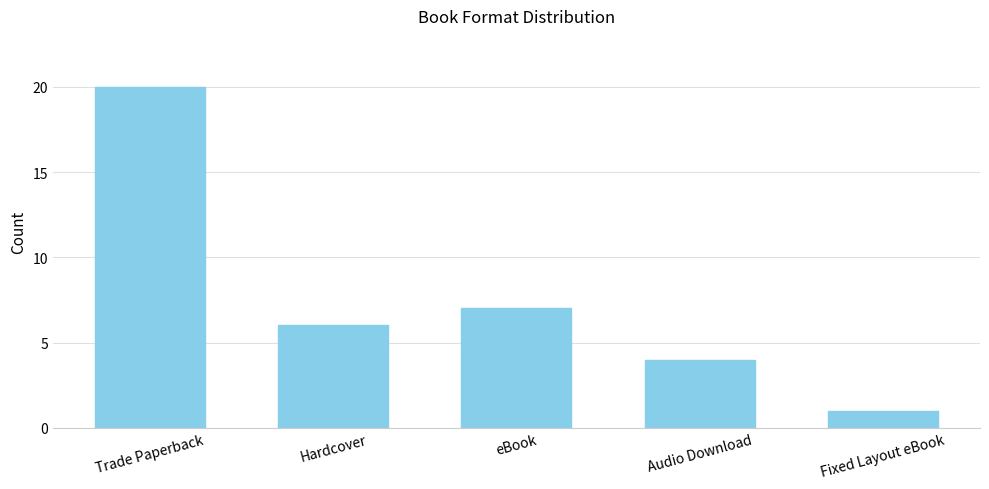

Reading right to left, list all the values displayed in this chart.

Fixed Layout eBook=1	Audio Download=4	eBook=7	Hardcover=6	Trade Paperback=20